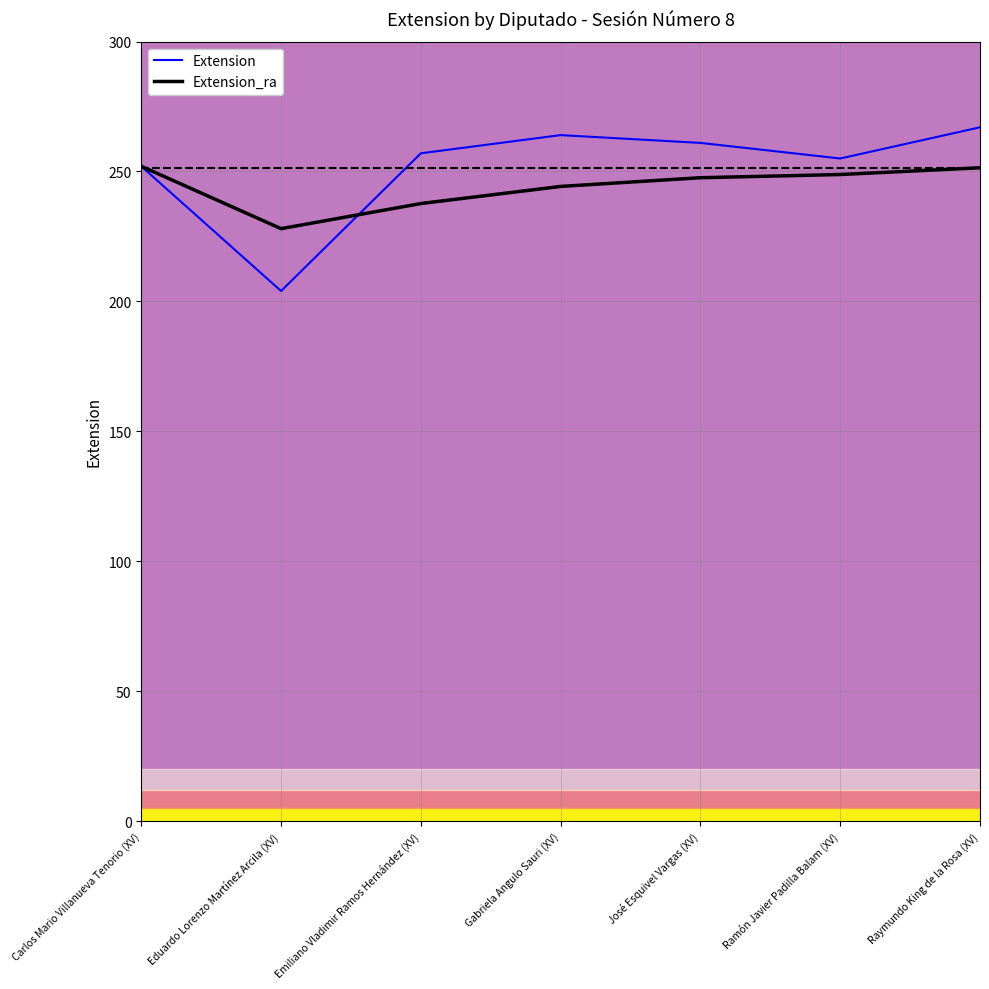

How many values in the Extension series exceed 257?

3